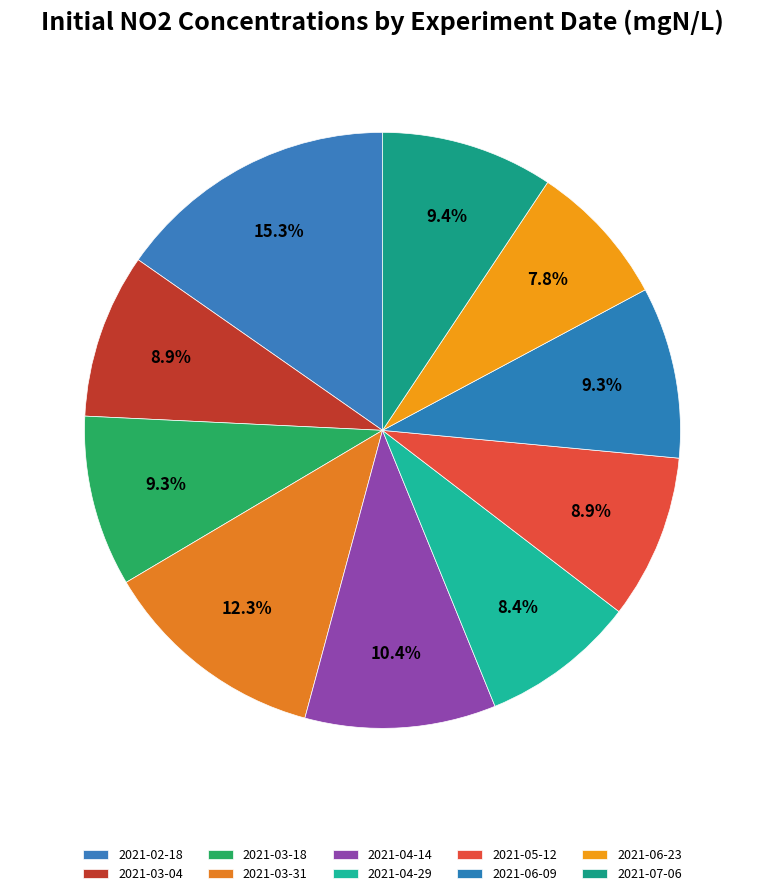

How many segments does this pie chart have?

10